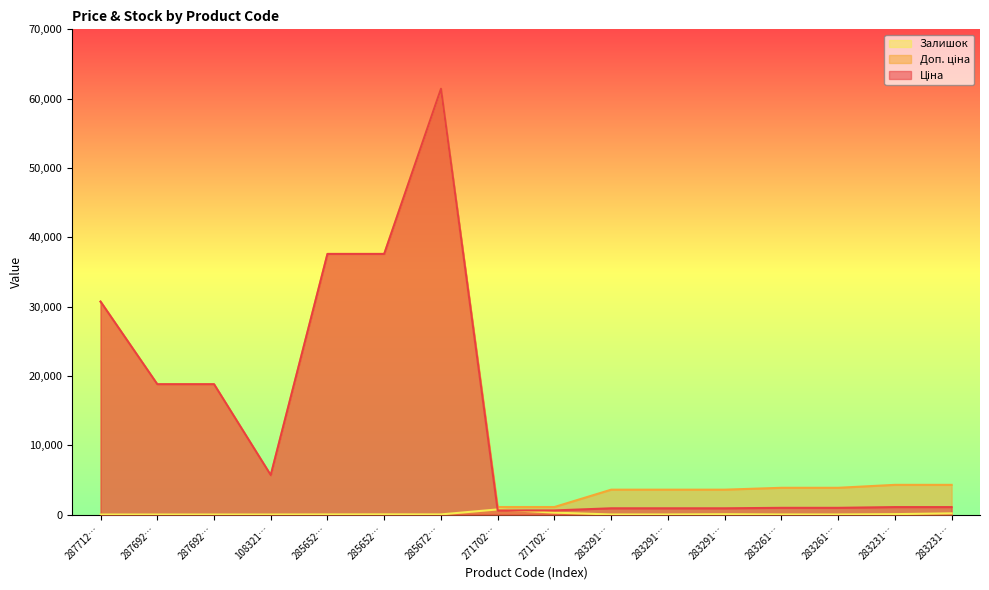

Is it true that Ціна equals 9749.3 at 287712…?

False